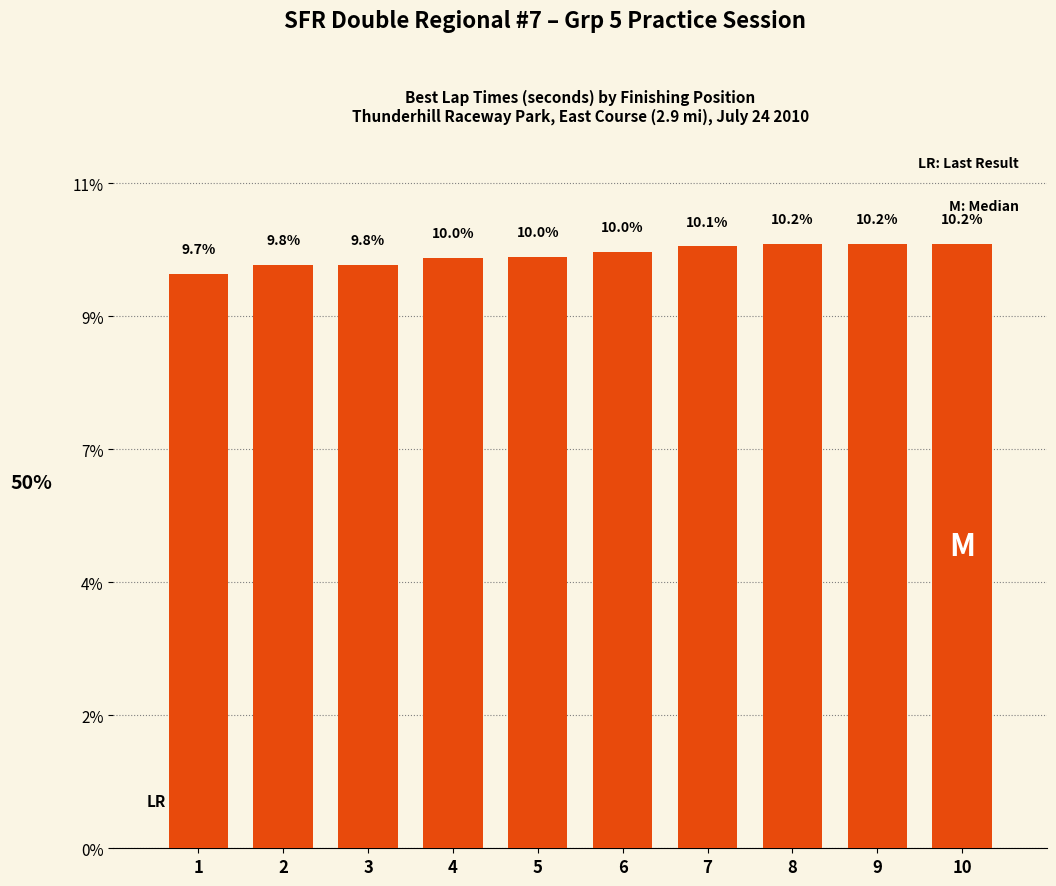

Rank the categories by value from highest to lowest.

10, 9, 8, 7, 6, 5, 4, 3, 2, 1